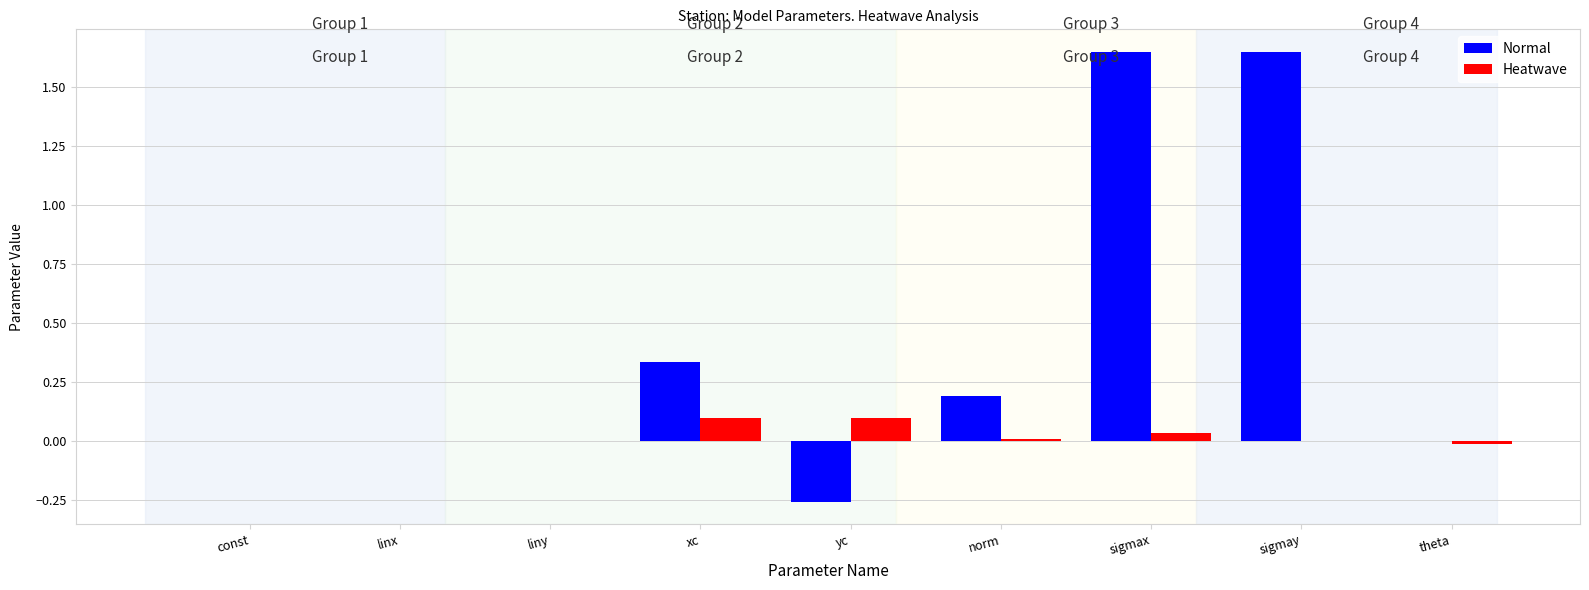

What is the sum of all Normal values?

3.6